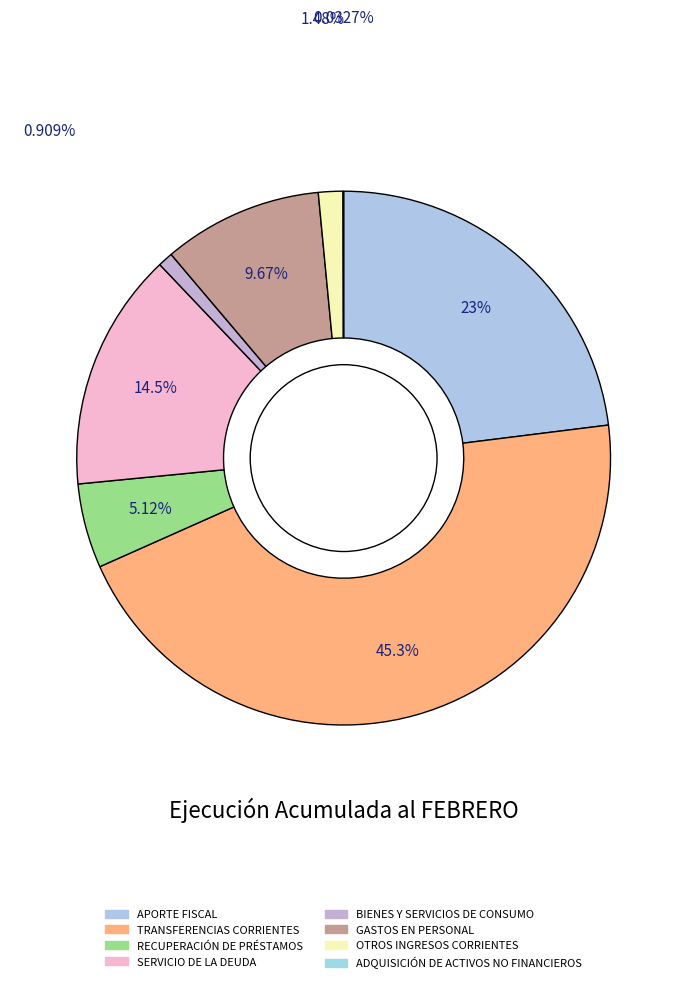

What percentage is the APORTE FISCAL slice, to the nearest percent?

23%